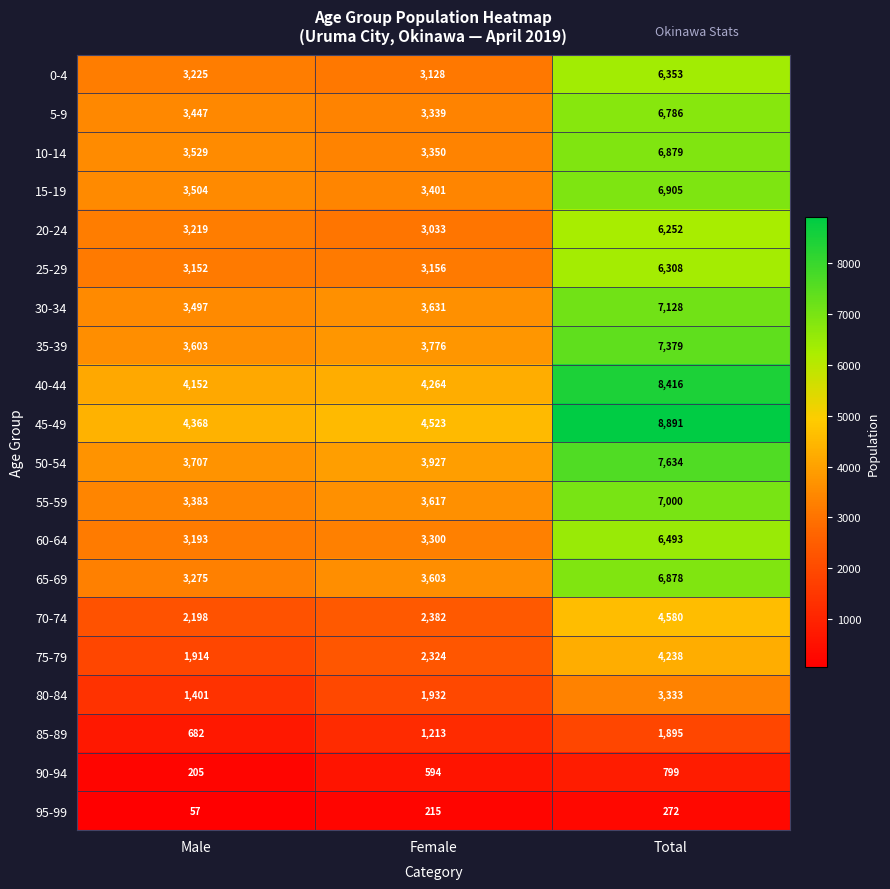

The value of 55-59 at Male is 3383. True or false?

True